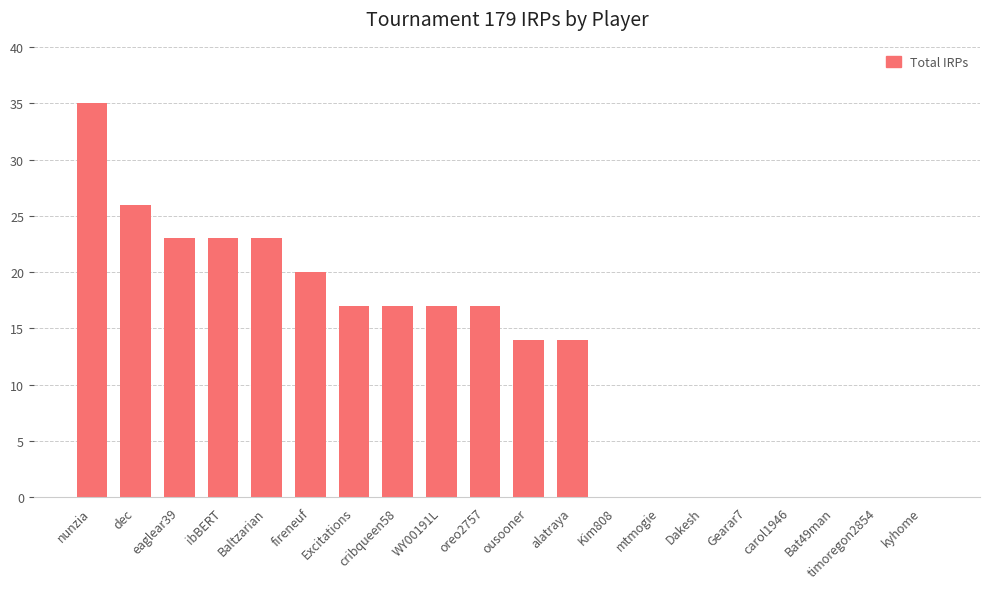

How many distinct data groups are displayed?

1